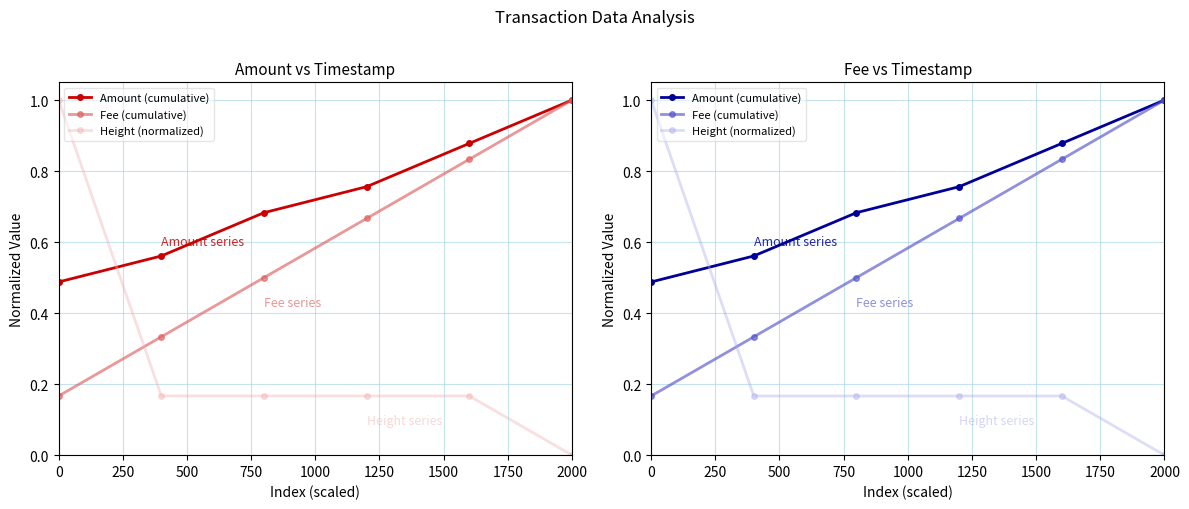

What is the lowest value of the Amount (cumulative) series?

0.5